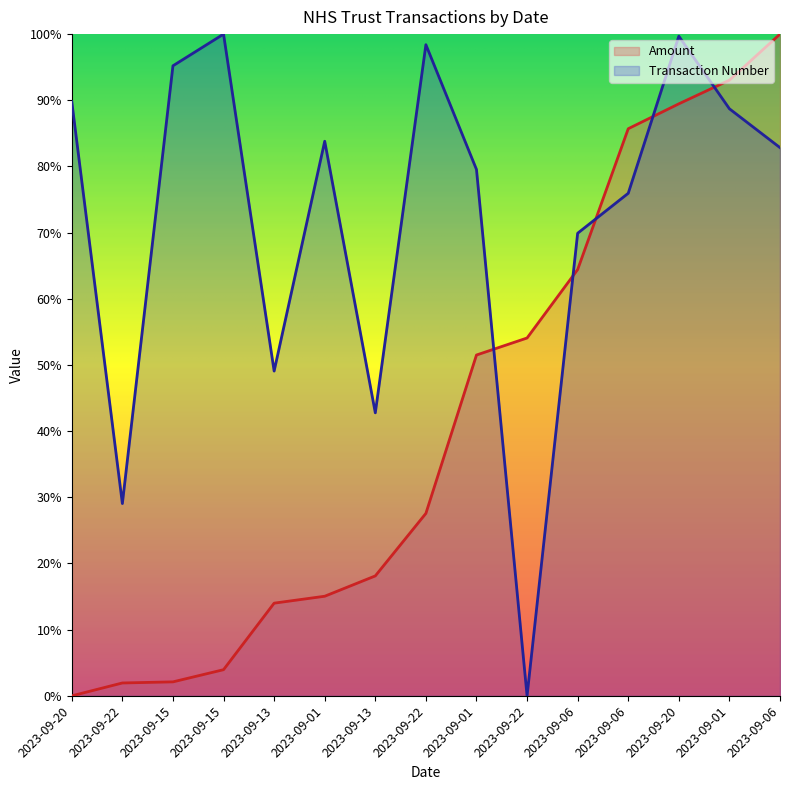

What is the difference between the Transaction Number values at 2023-09-13 and 2023-09-15?

0.5